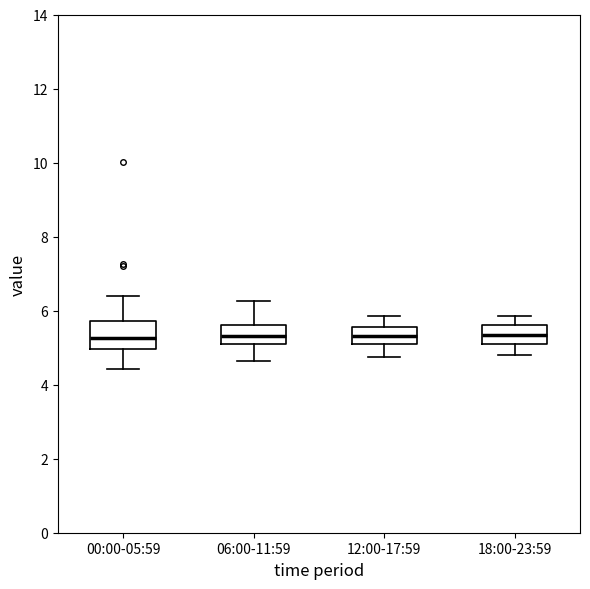

Reading left to right, read every box against the y-axis: the position of its median line, the range the box covers, and the ends of its whiskers. The values are not printed on the chart, so give them approximately, as read against the axis.

00:00-05:59: median 5.2, box 5.0 to 5.8, whiskers 4.4 to 6.4
06:00-11:59: median 5.4, box 5.0 to 5.6, whiskers 4.6 to 6.2
12:00-17:59: median 5.4, box 5.0 to 5.6, whiskers 4.8 to 5.8
18:00-23:59: median 5.4, box 5.0 to 5.6, whiskers 4.8 to 5.8